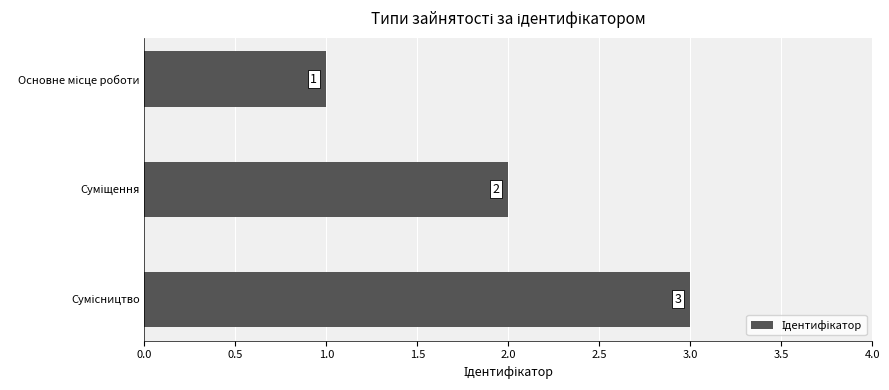

Count the values in the range 1 to 3.

3